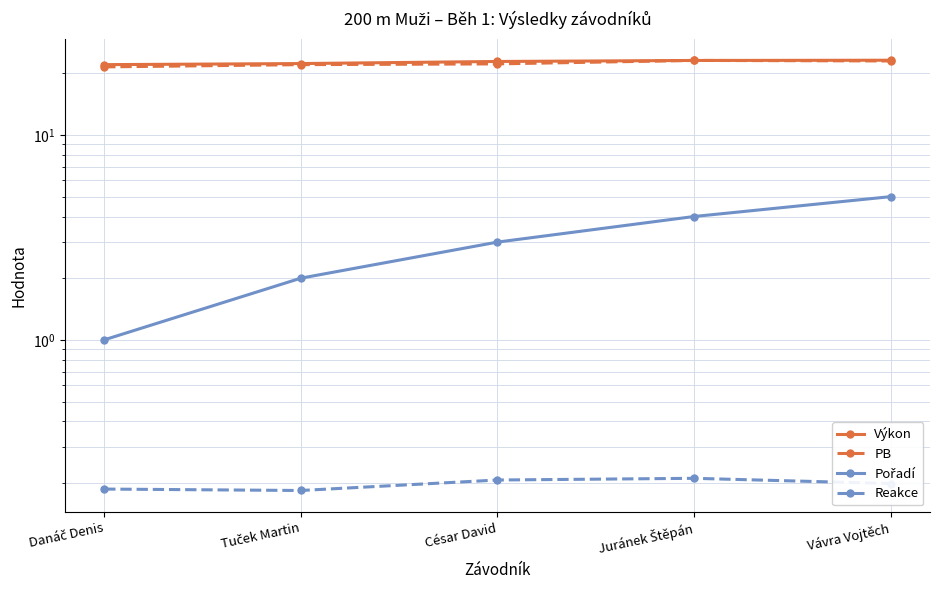

What is the label of the 3rd point from the left?

César David